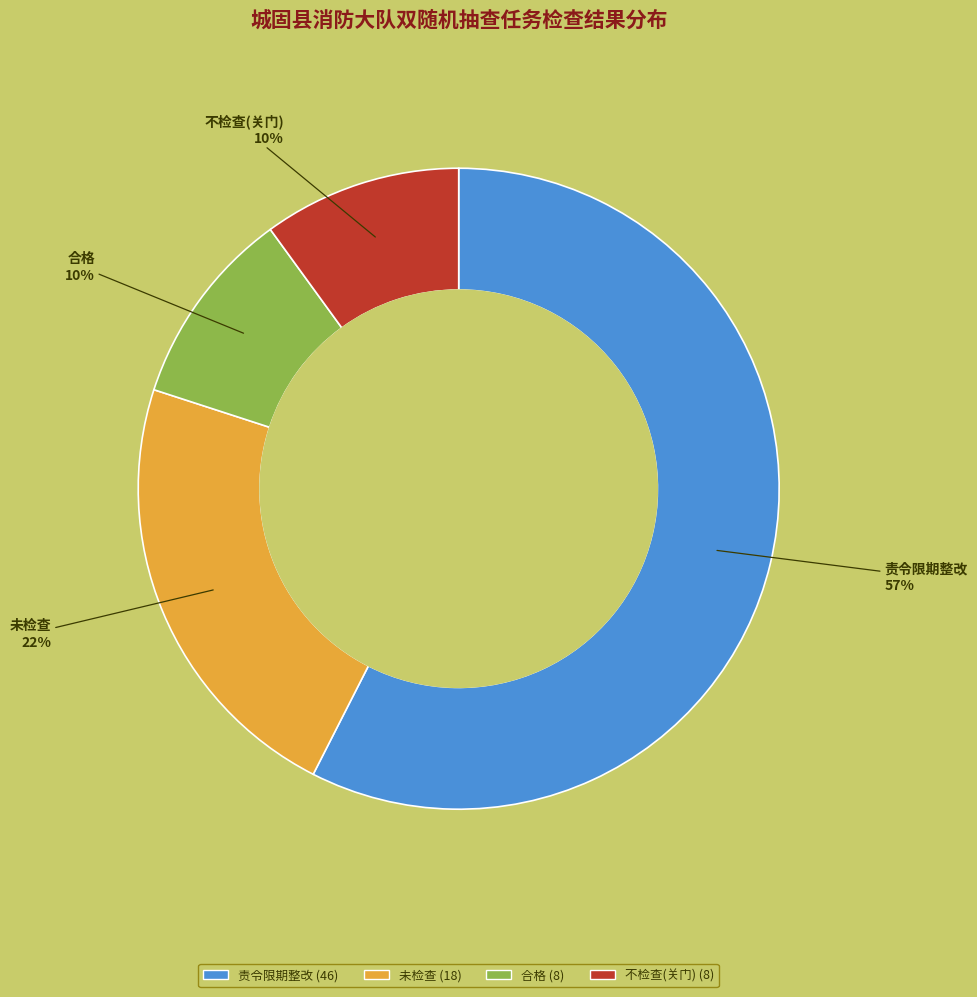

To the nearest percent, what percentage of the pie is 合格?

10%